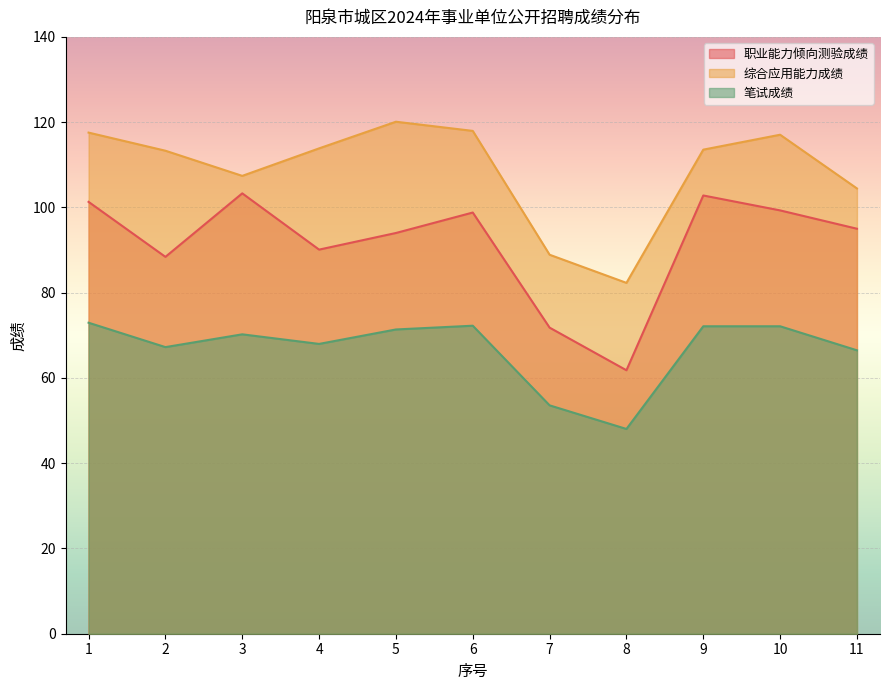

At how many categories does at least one series exceed 91?

9